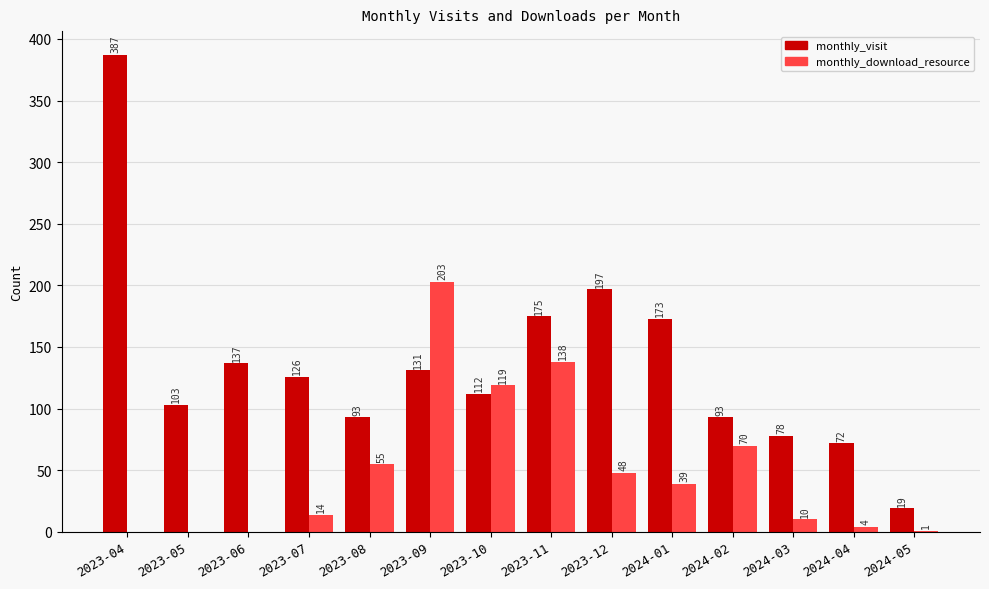

Reading left to right, list all the values displayed in this chart.

monthly_visit: 2023-04=387	2023-05=103	2023-06=137	2023-07=126	2023-08=93	2023-09=131	2023-10=112	2023-11=175	2023-12=197	2024-01=173	2024-02=93	2024-03=78	2024-04=72	2024-05=19
monthly_download_resource: 2023-04=0	2023-05=0	2023-06=0	2023-07=14	2023-08=55	2023-09=203	2023-10=119	2023-11=138	2023-12=48	2024-01=39	2024-02=70	2024-03=10	2024-04=4	2024-05=1